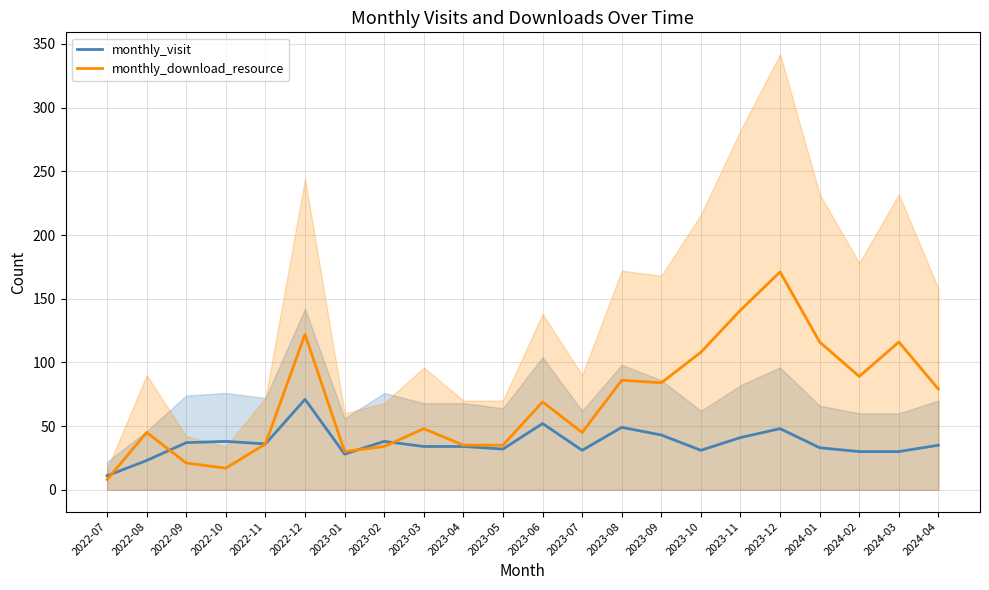

What is the maximum value for monthly_visit?

71